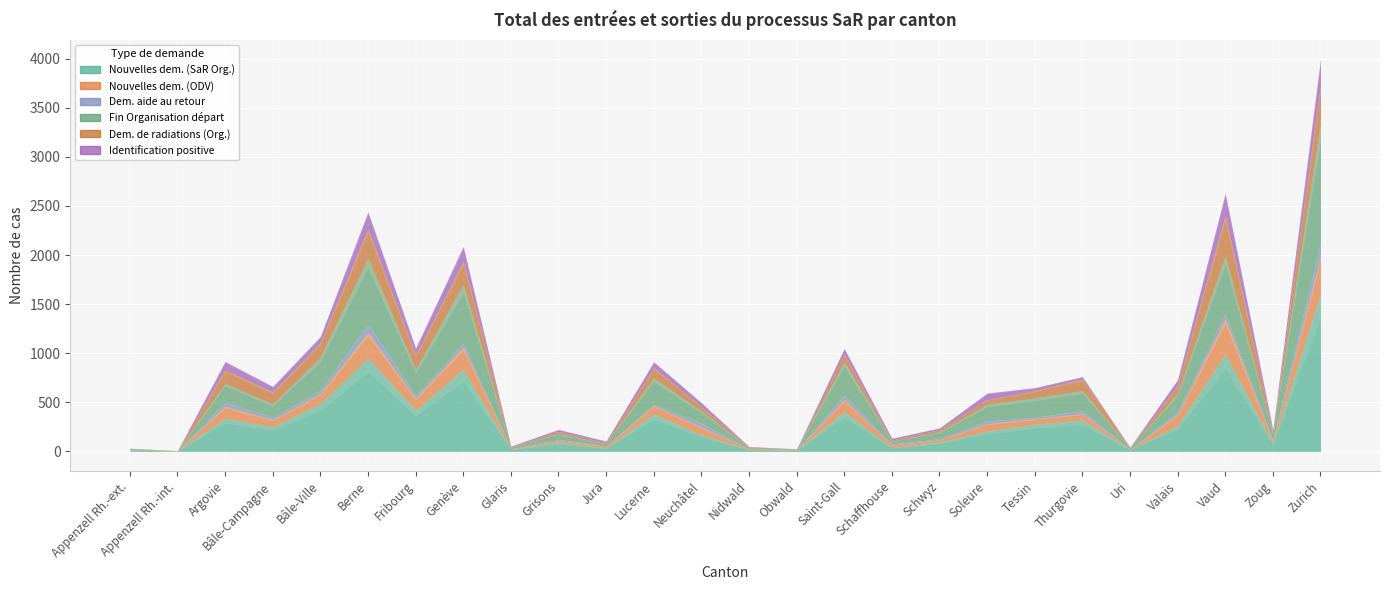

How many categories are shown in the chart?

26